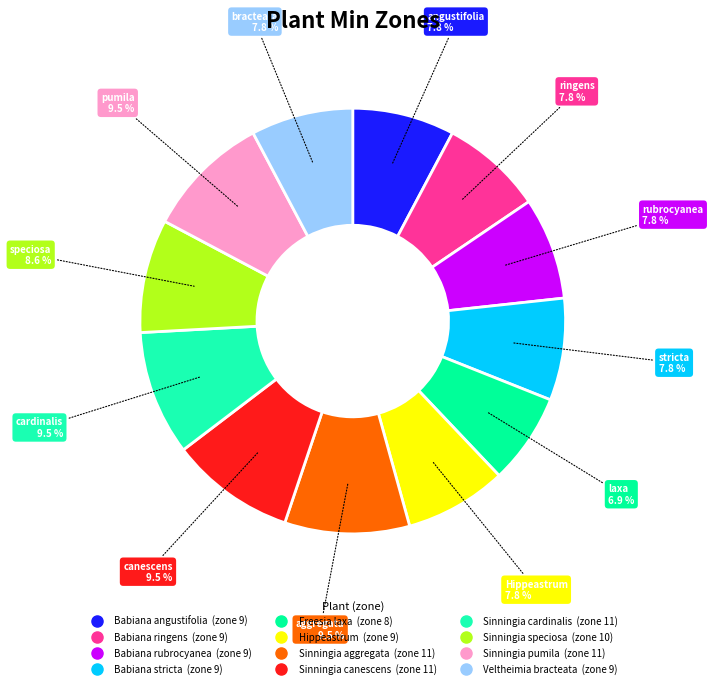

What percentage is the Sinningia speciosa slice, to the nearest percent?

9%